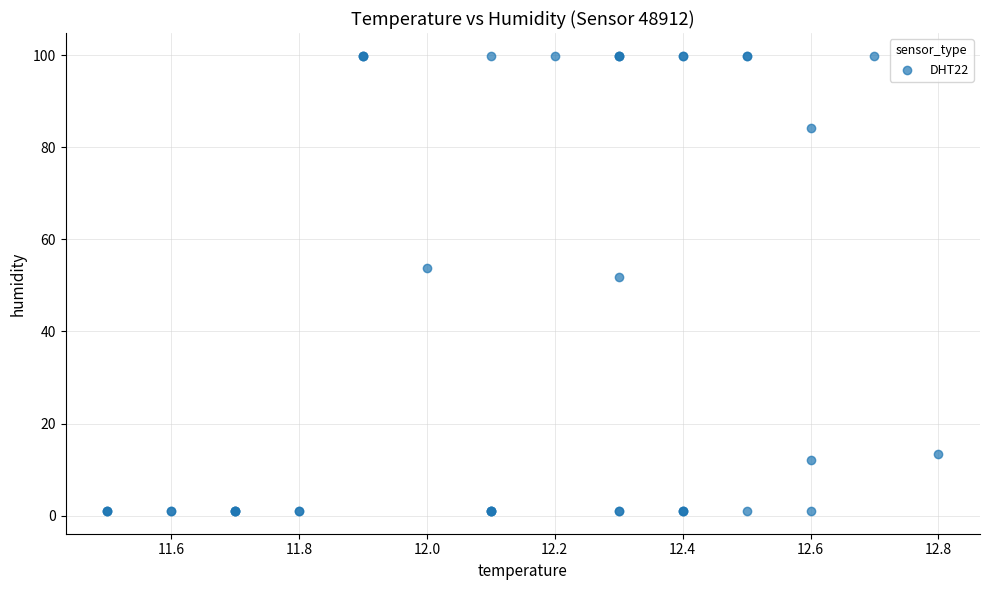

What Y value in the scatter plot is closest to 50?

51.8